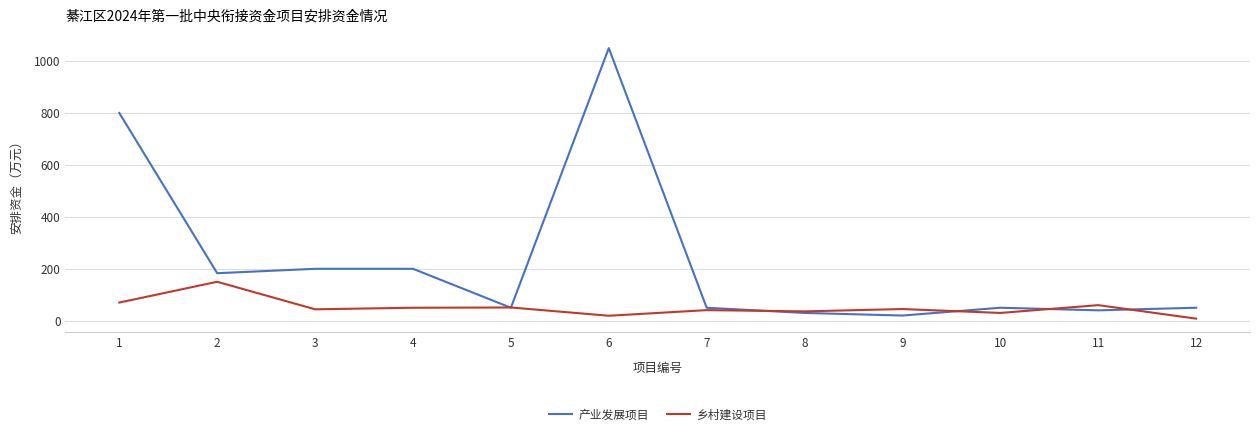

Is it true that 产业发展项目 equals 50.0 at 5?

True